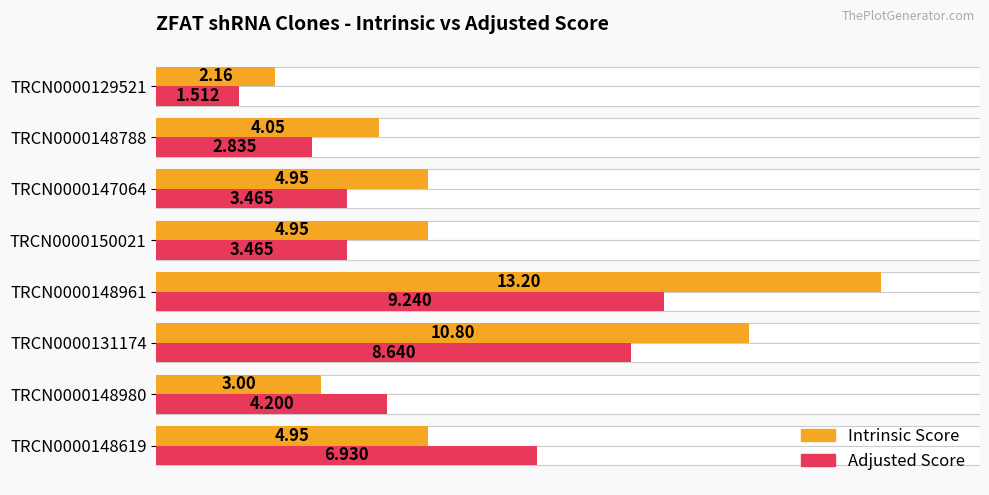

How many bars are there in total?

16